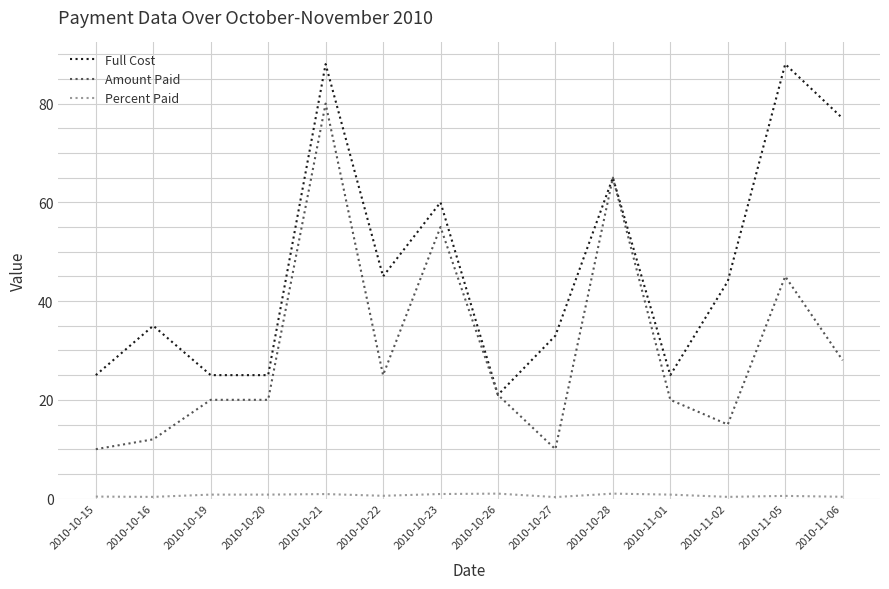

Which series has the widest spread of values?

Amount Paid